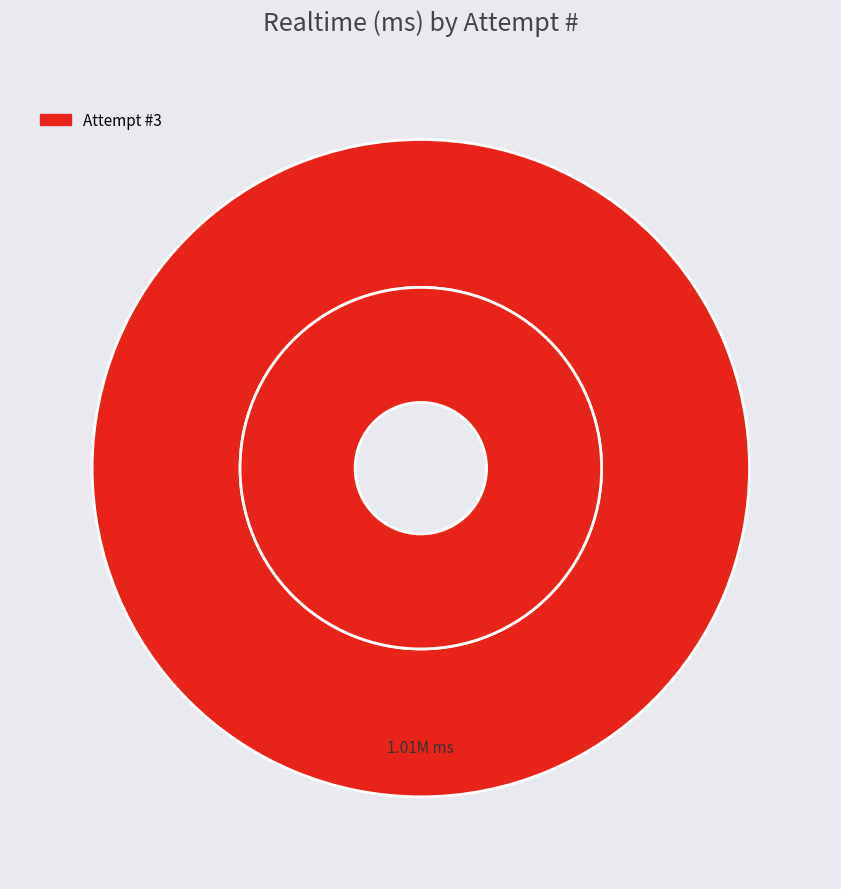

Which has a higher value, 3 or 2?

3